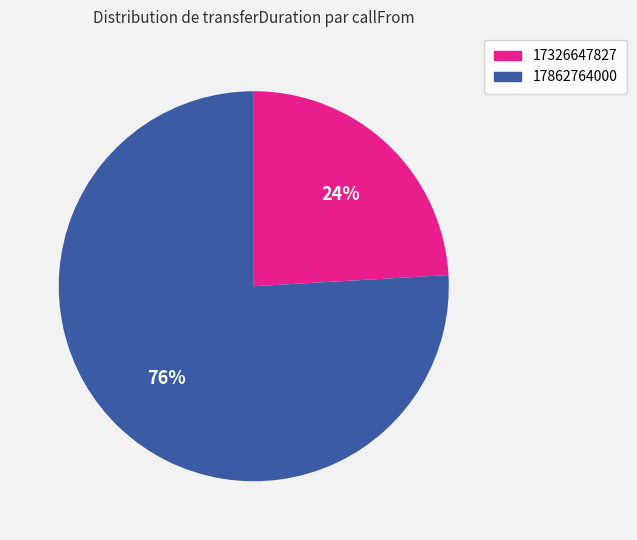

Is there any slice that represents more than half of the pie?

Yes